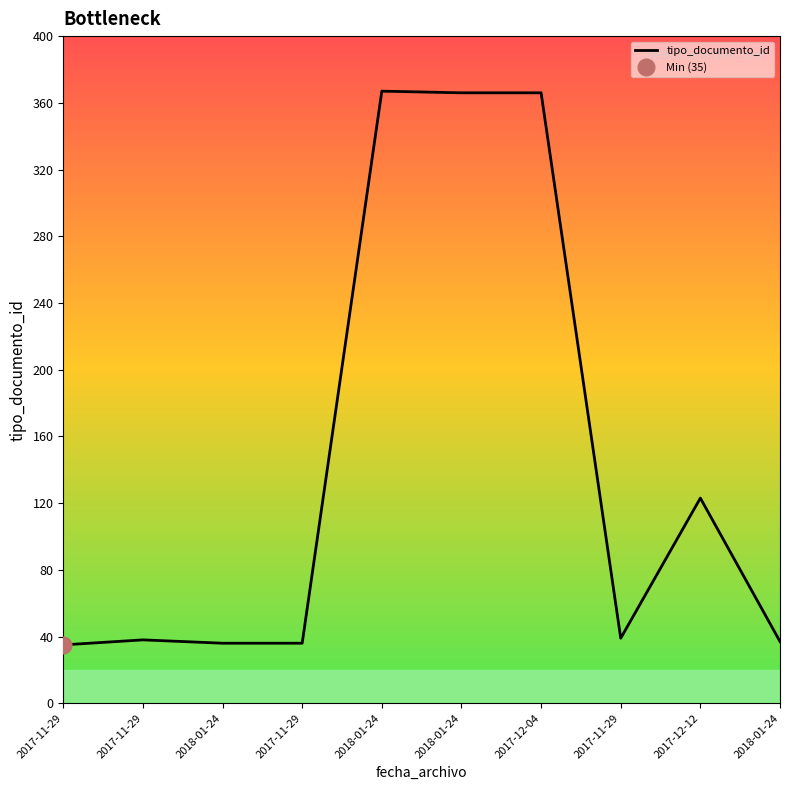

Reading left to right, list all the values displayed in this chart.

2017-11-29=35	2017-11-29=38	2018-01-24=36	2017-11-29=36	2018-01-24=367	2018-01-24=366	2017-12-04=366	2017-11-29=39	2017-12-12=123	2018-01-24=37